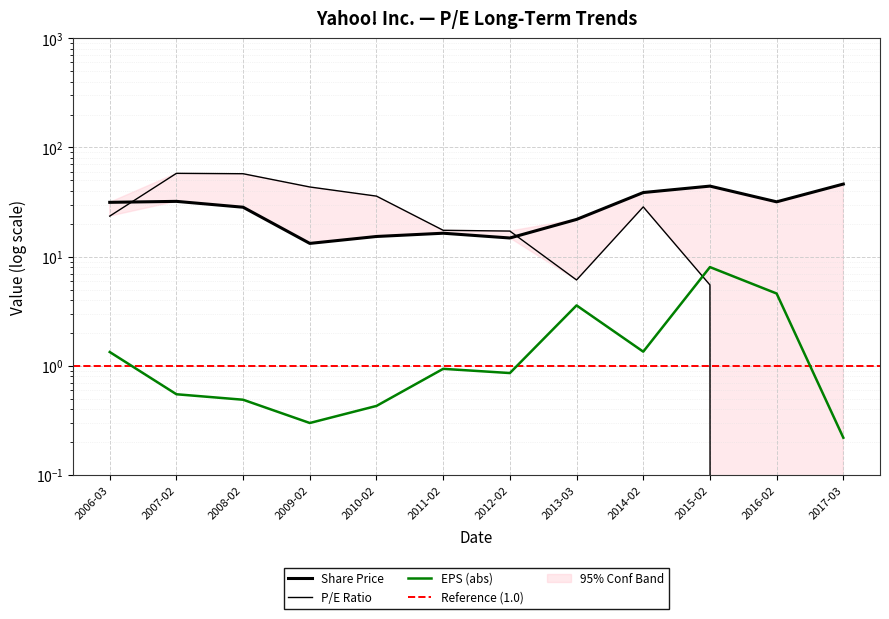

What is the difference between the highest and lowest values at 2007-02?

25.9